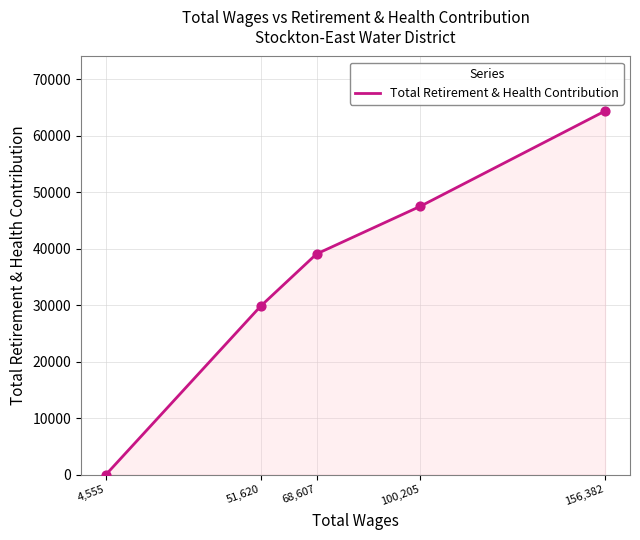

What is the change in value from 156,382 to 68,607?

-25325